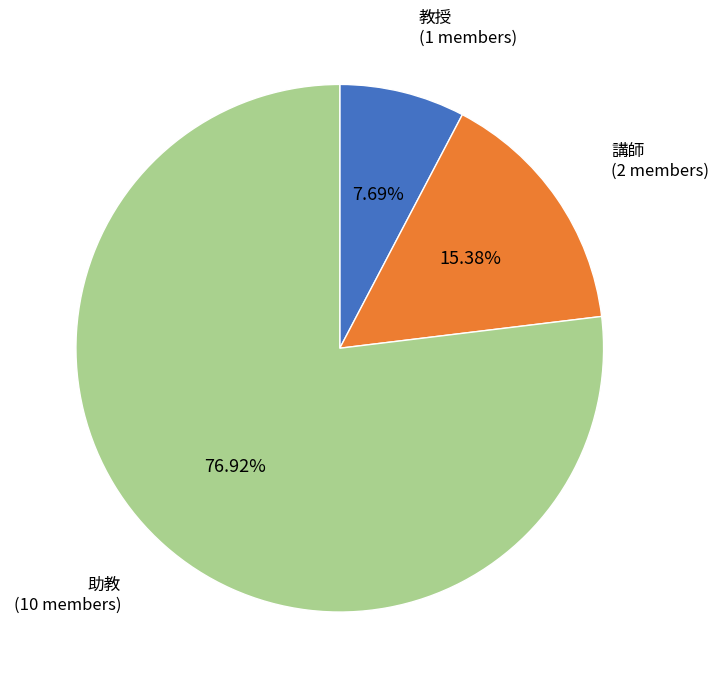

To the nearest percent, what portion does 助教 represent?

77%